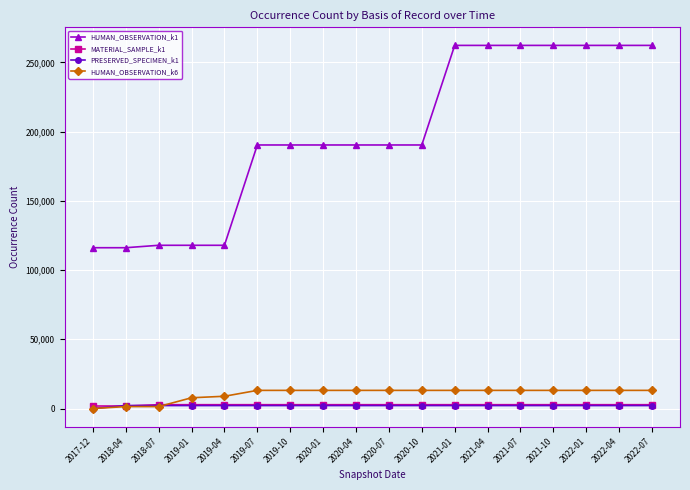

True or false: MATERIAL_SAMPLE_k1 and HUMAN_OBSERVATION_k1 cross at least once.

False